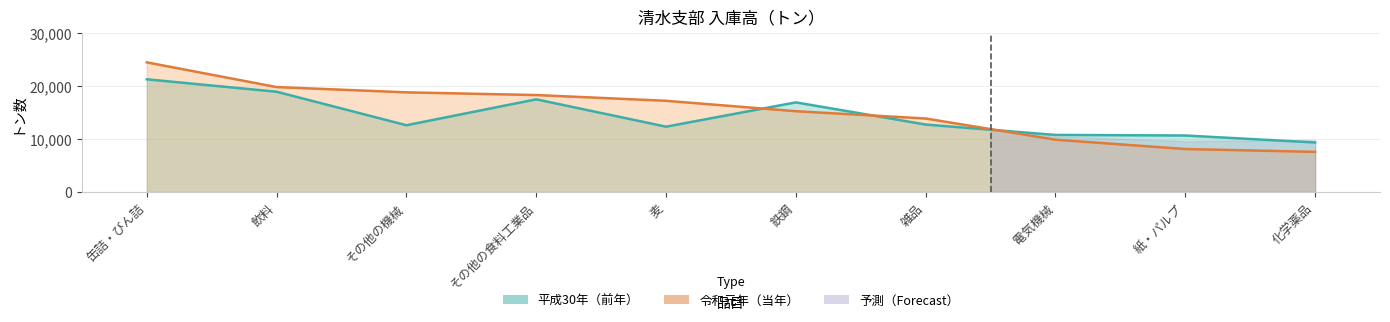

Is the value of 令和元年 at 紙・パルプ greater than the value of 平成30年 at 雑品?

No